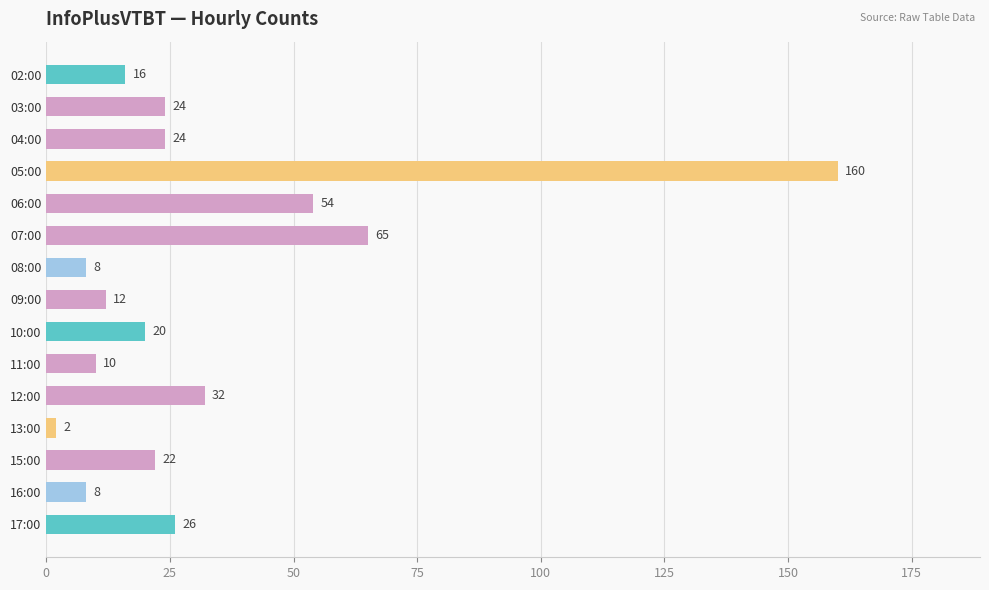

What is the change in value from 03:00 to 11:00?

-14